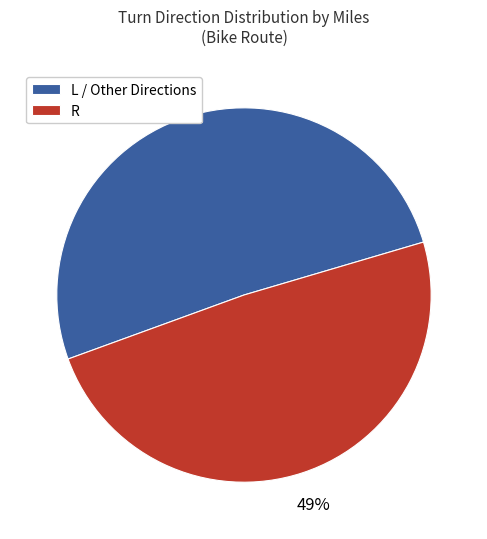

What percentage is the L / Other Directions slice, to the nearest percent?

51%